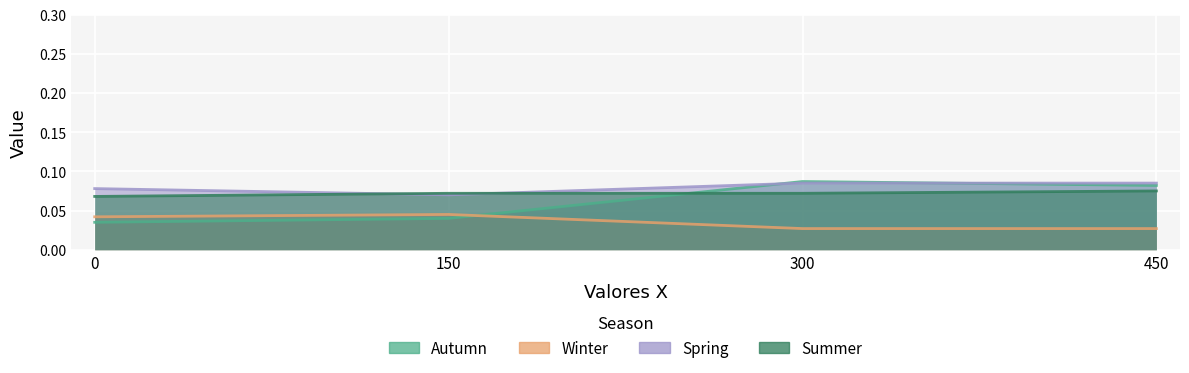

Is the value of Autumn at 300 greater than the value of Summer at 0?

Yes